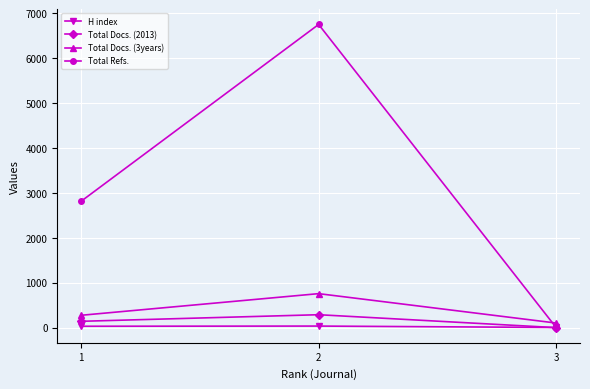

What is the sum of all Total Docs. (2013) values?

429